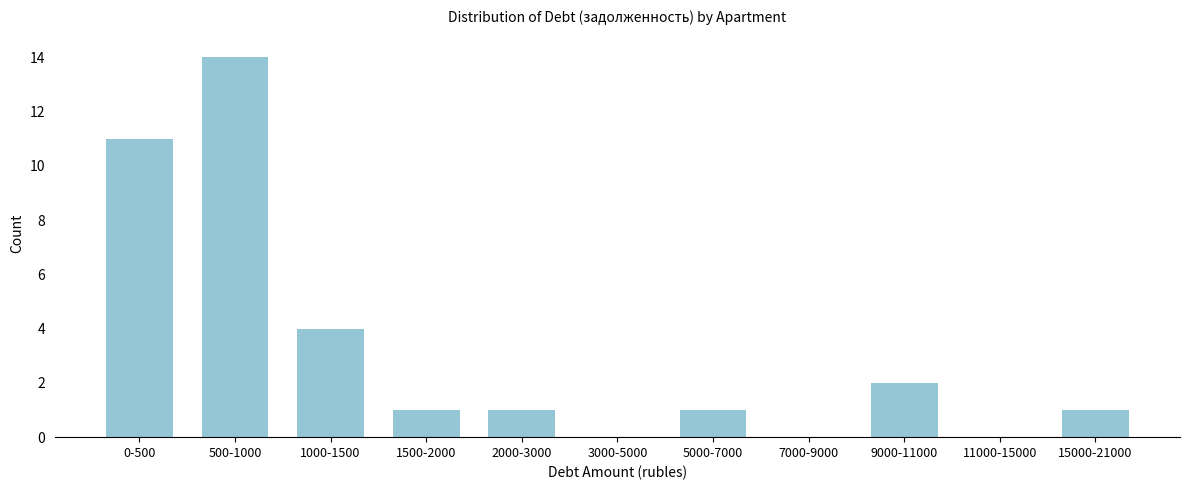

Reading left to right, list all the values displayed in this chart.

0-500=11	500-1000=14	1000-1500=4	1500-2000=1	2000-3000=1	3000-5000=0	5000-7000=1	7000-9000=0	9000-11000=2	11000-15000=0	15000-21000=1